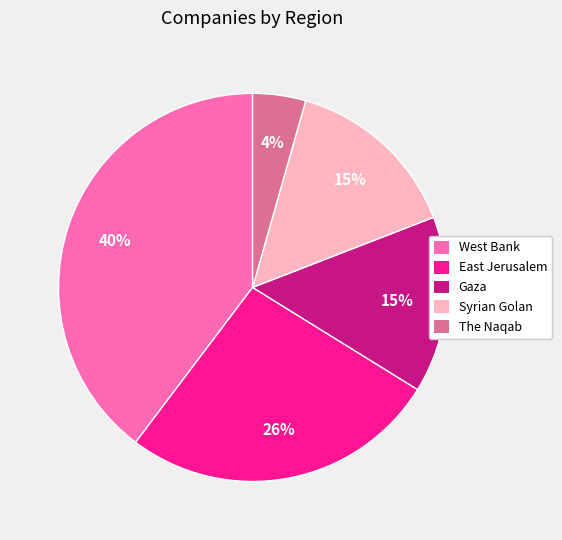

What is the largest slice in the pie chart?

West Bank